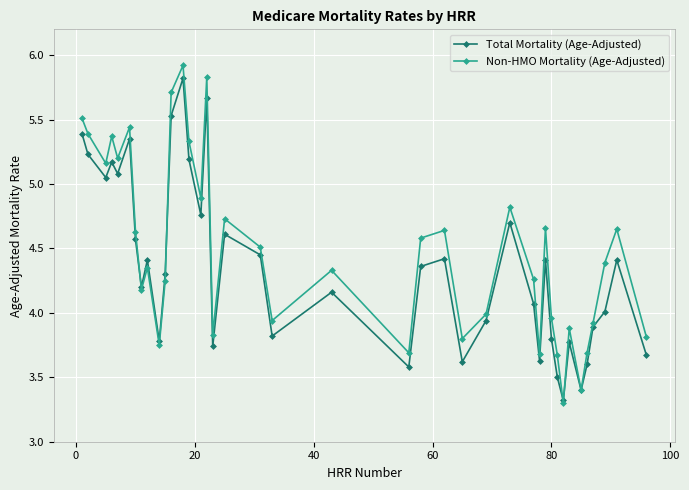

True or false: Total Mortality (Age-Adjusted) and Non-HMO Mortality (Age-Adjusted) cross at least once.

True